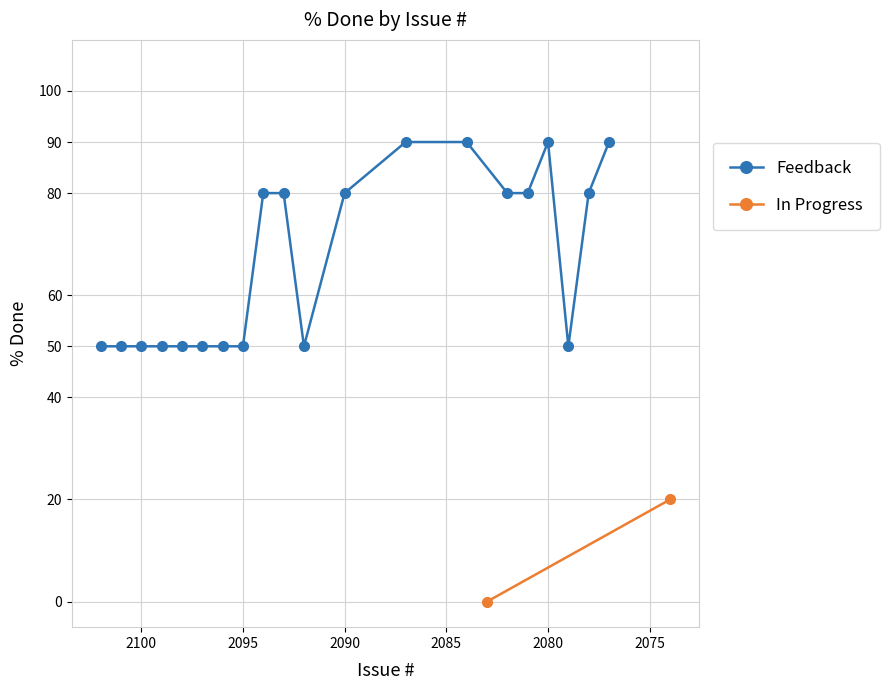

True or false: the data has more than 1 interior local peaks.

False